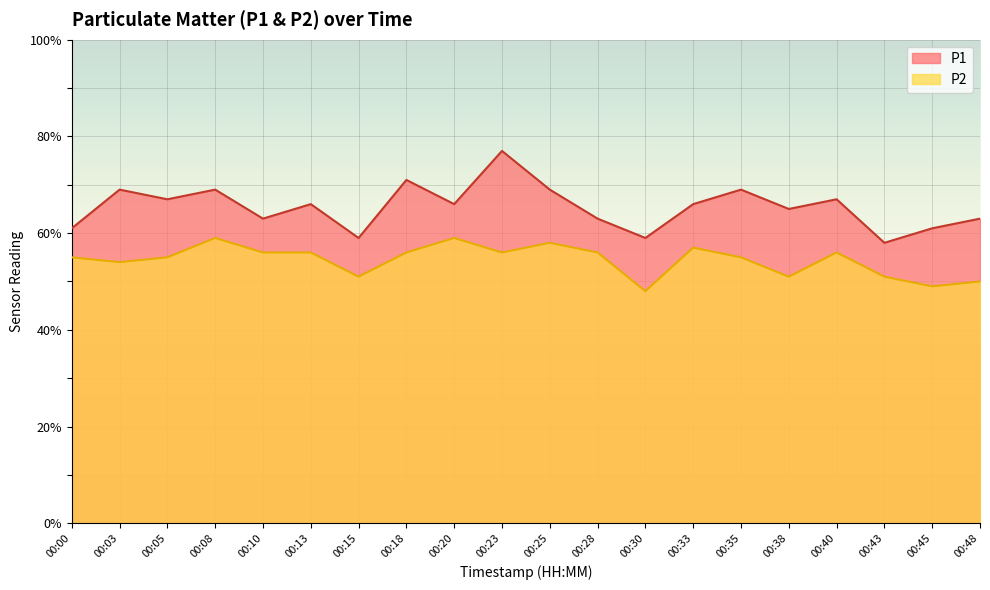

Is the value of P2 at 00:13 greater than the value of P1 at 00:45?

No